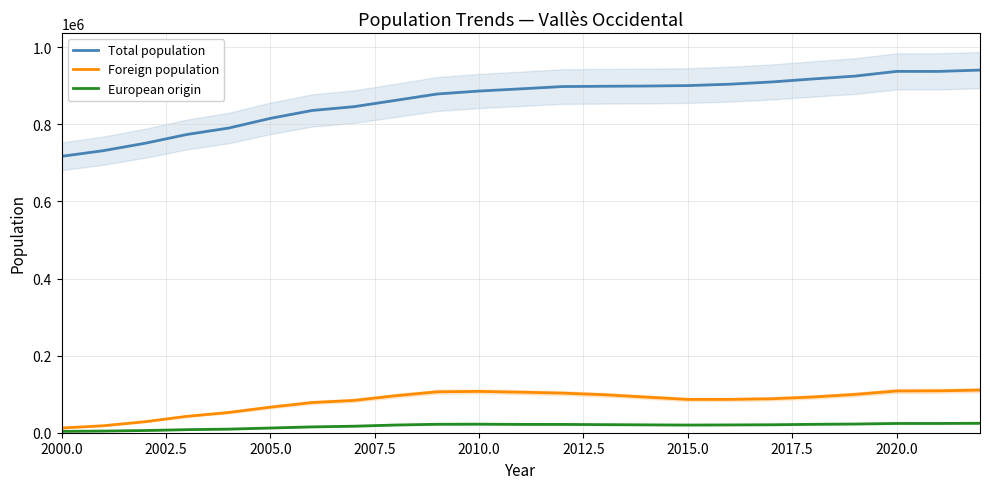

How many interior local peaks does the European origin series have?

1